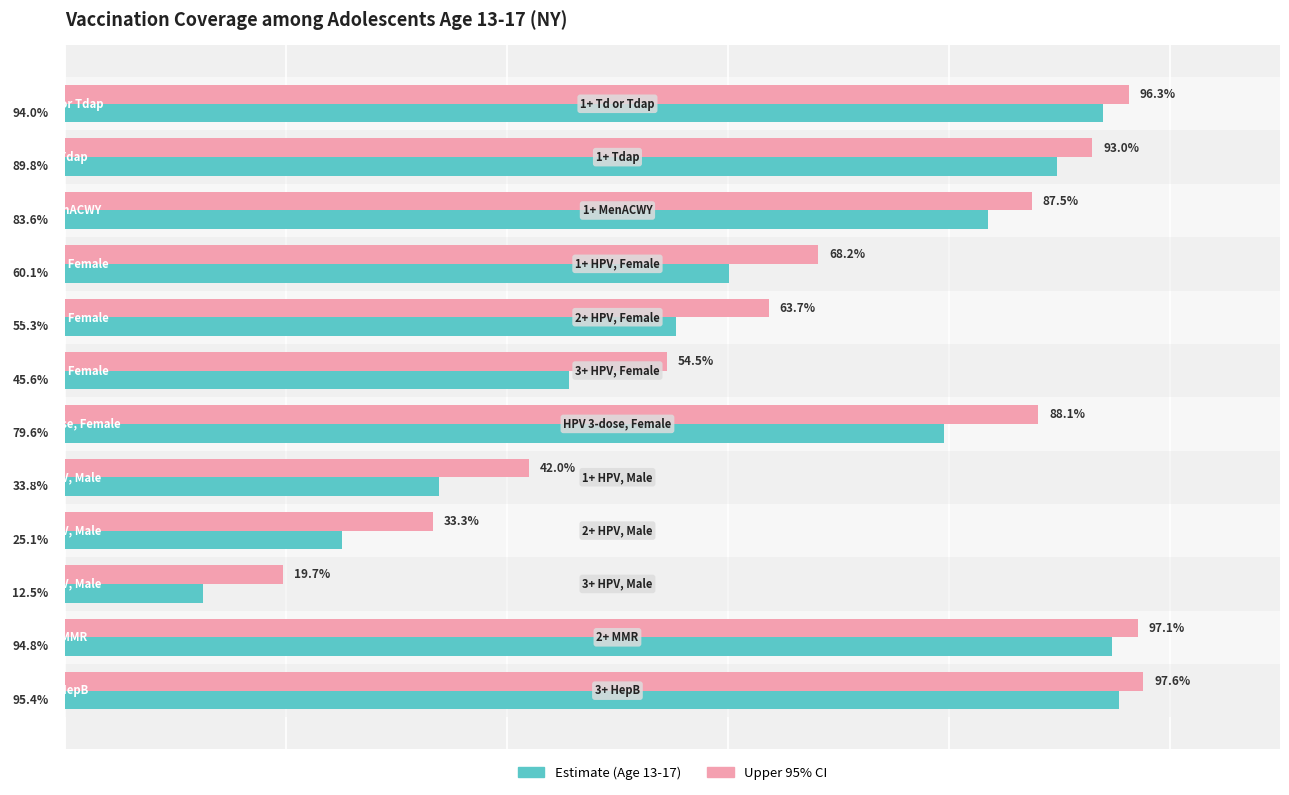

Which series has the largest total across all categories?

Upper 95% CI